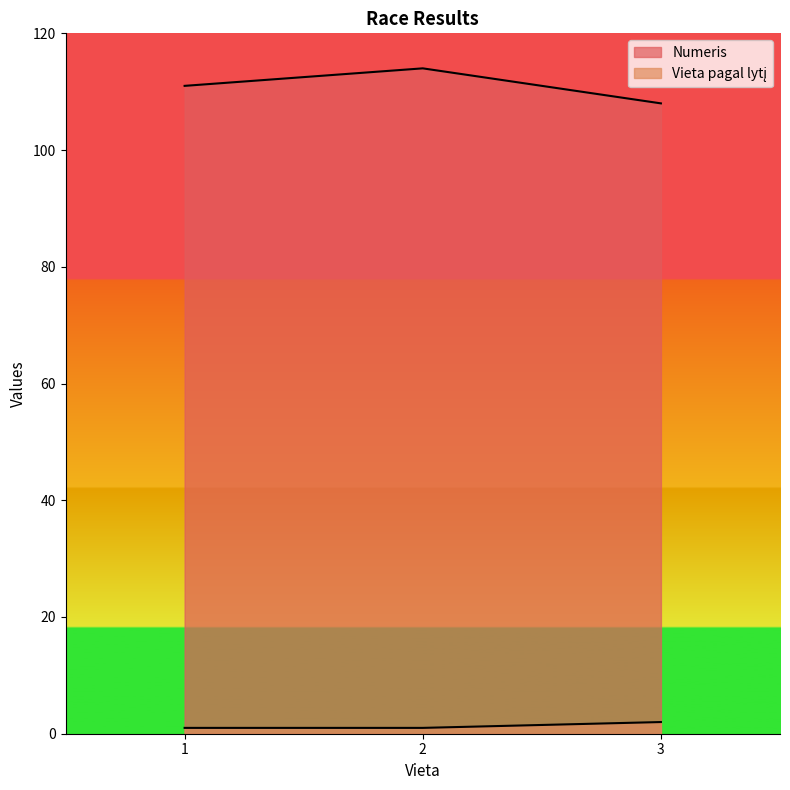

Is the value of Vieta pagal lytį at 3 greater than the value of Numeris at 2?

No